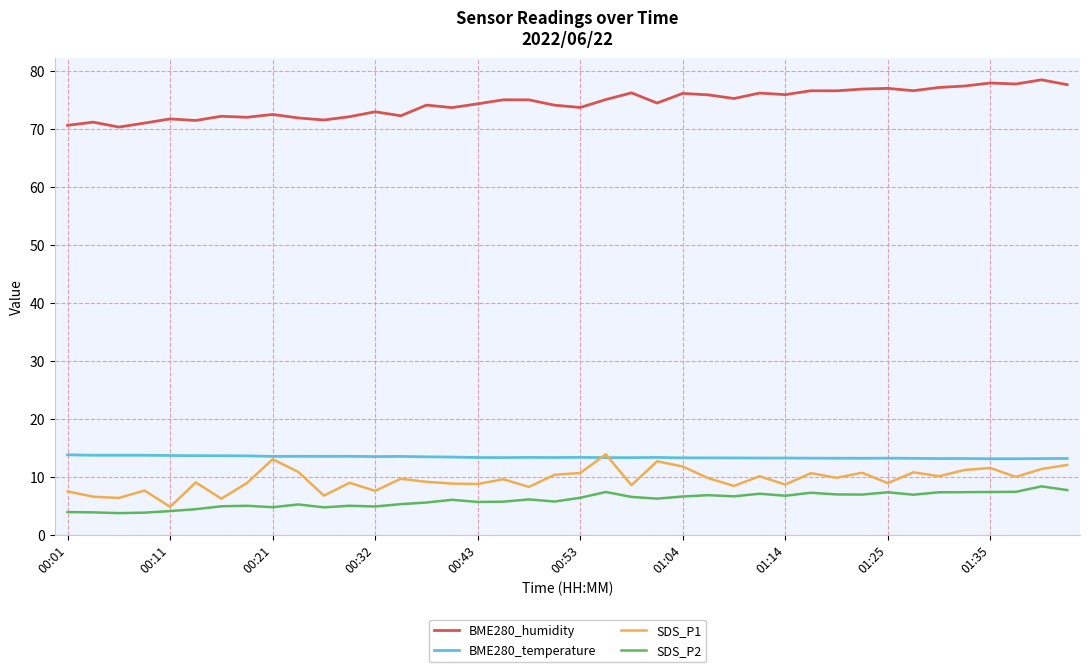

What is the lowest value of the SDS_P2 series?

3.7